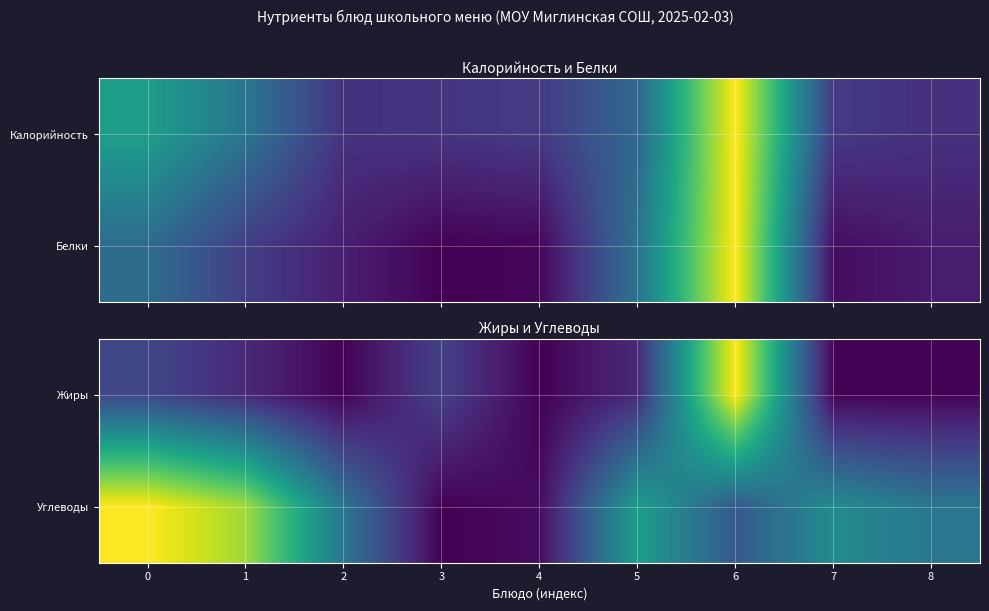

Is it true that Углеводы equals 0.4 at 6?

False